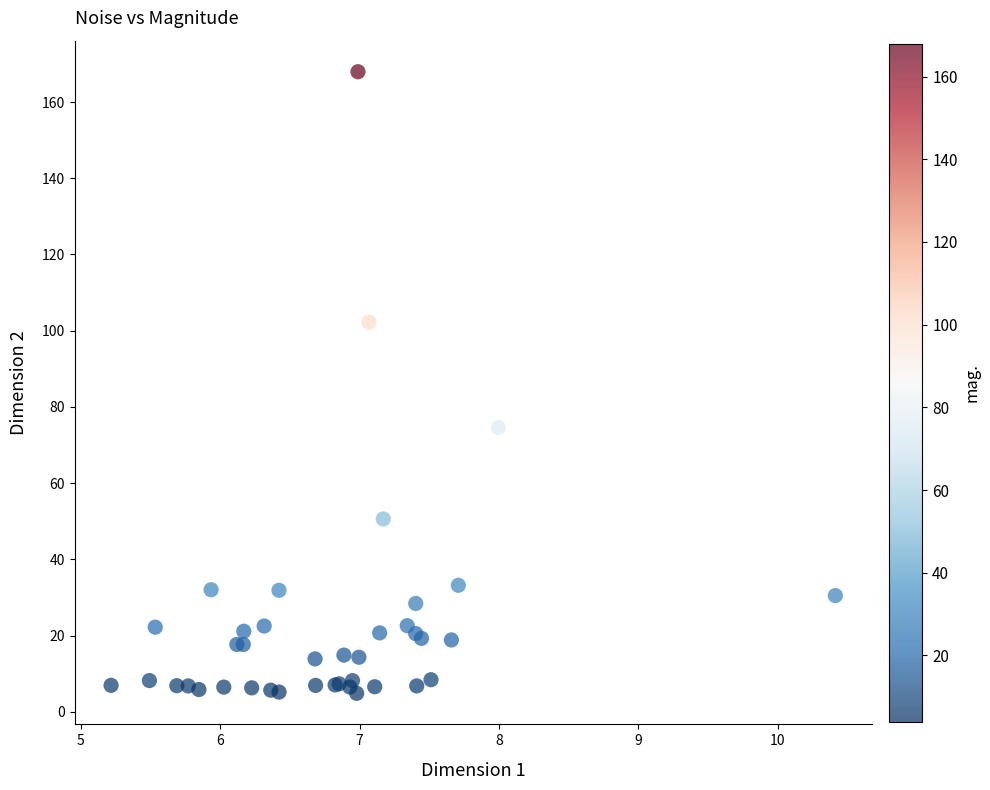

What Y value in the scatter plot is closest to 86?

74.6